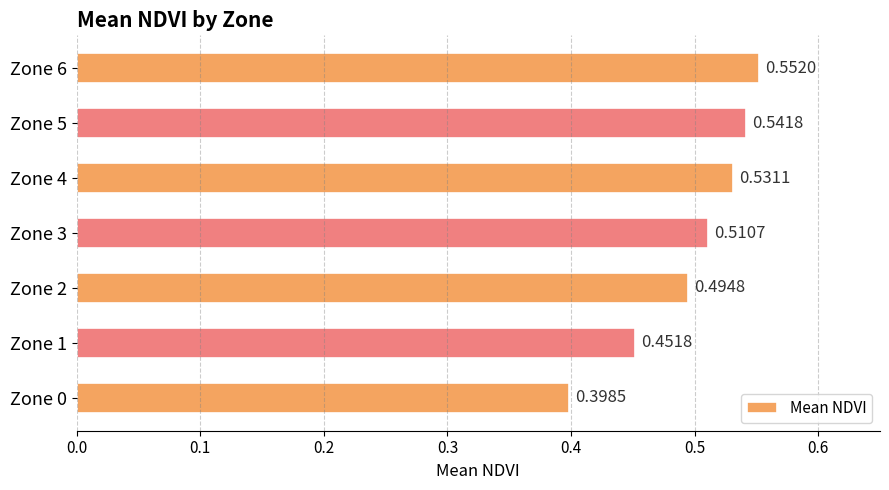

What is the sum of the values at Zone 6 and Zone 5?

1.1